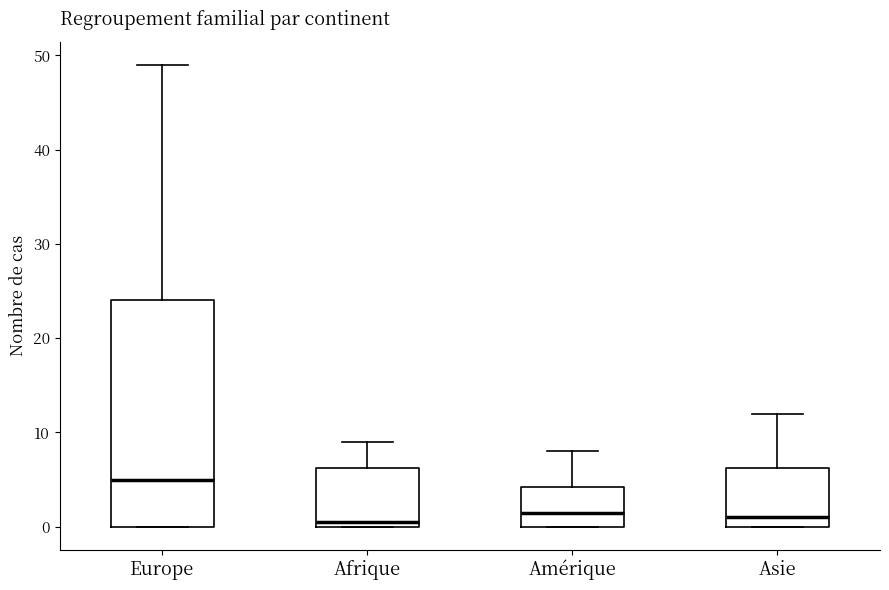

Reading left to right, transcribe this box plot: for each box, give where its median line is, the range the box spans, and where its two whiskers end, as read against the y-axis. The values are not printed on the chart, so give them approximately, as read against the axis.

Europe: median 5, box 0 to 24, whiskers 0 to 49
Afrique: median 1, box 0 to 6, whiskers 0 to 9
Amérique: median 2, box 0 to 4, whiskers 0 to 8
Asie: median 1, box 0 to 6, whiskers 0 to 12